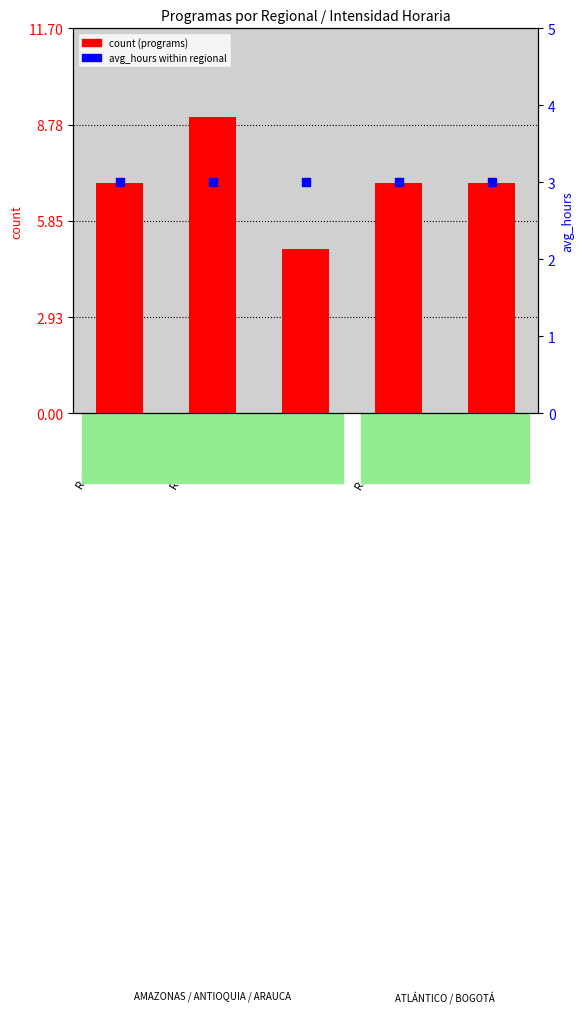

Which series contains the lowest Y value?

avg_hours